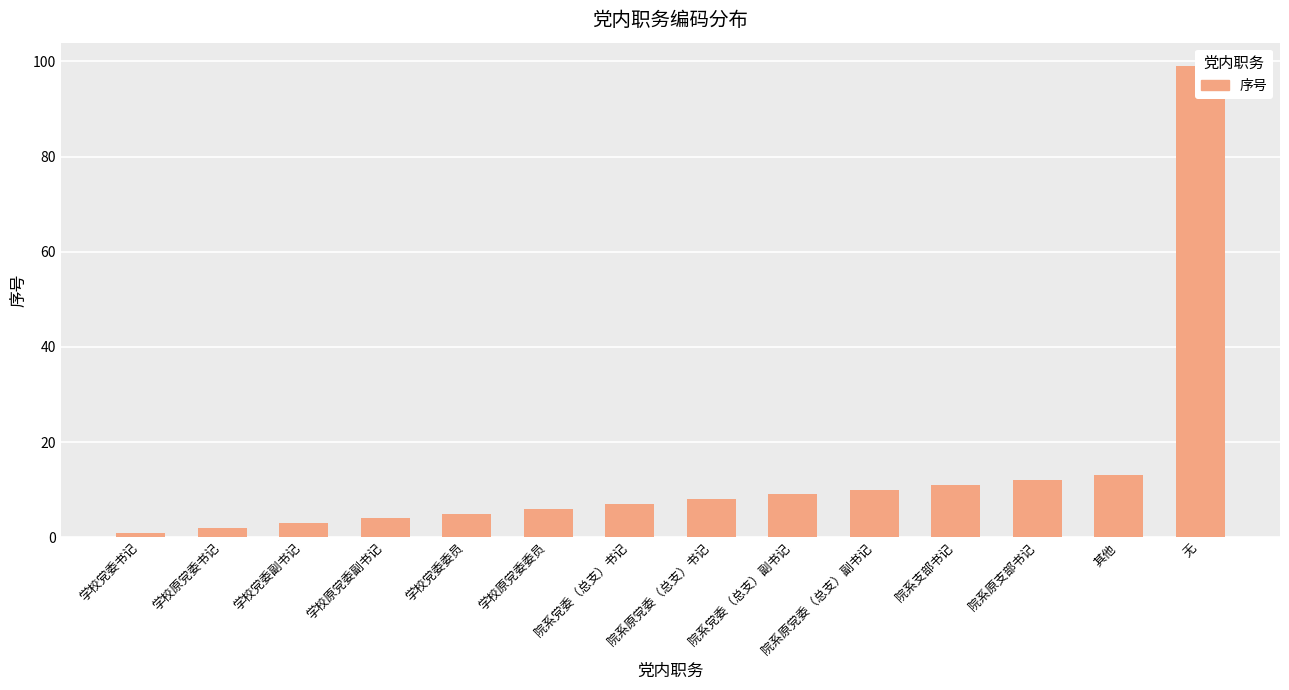

Rank the categories by value from lowest to highest.

学校党委书记, 学校原党委书记, 学校党委副书记, 学校原党委副书记, 学校党委委员, 学校原党委委员, 院系党委（总支）书记, 院系原党委（总支）书记, 院系党委（总支）副书记, 院系原党委（总支）副书记, 院系支部书记, 院系原支部书记, 其他, 无